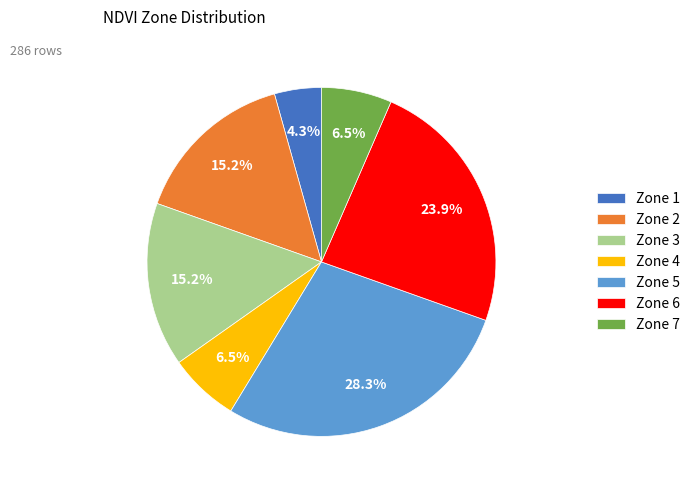

Between Zone 6 and Zone 2, which is larger?

Zone 6